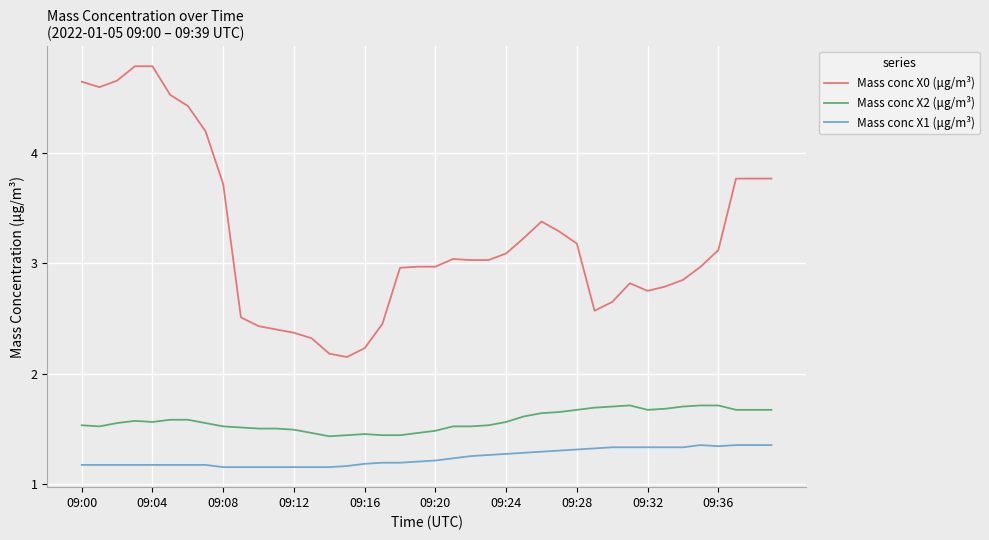

Which series has the largest total across all categories?

Mass conc X0 (μg/m³)